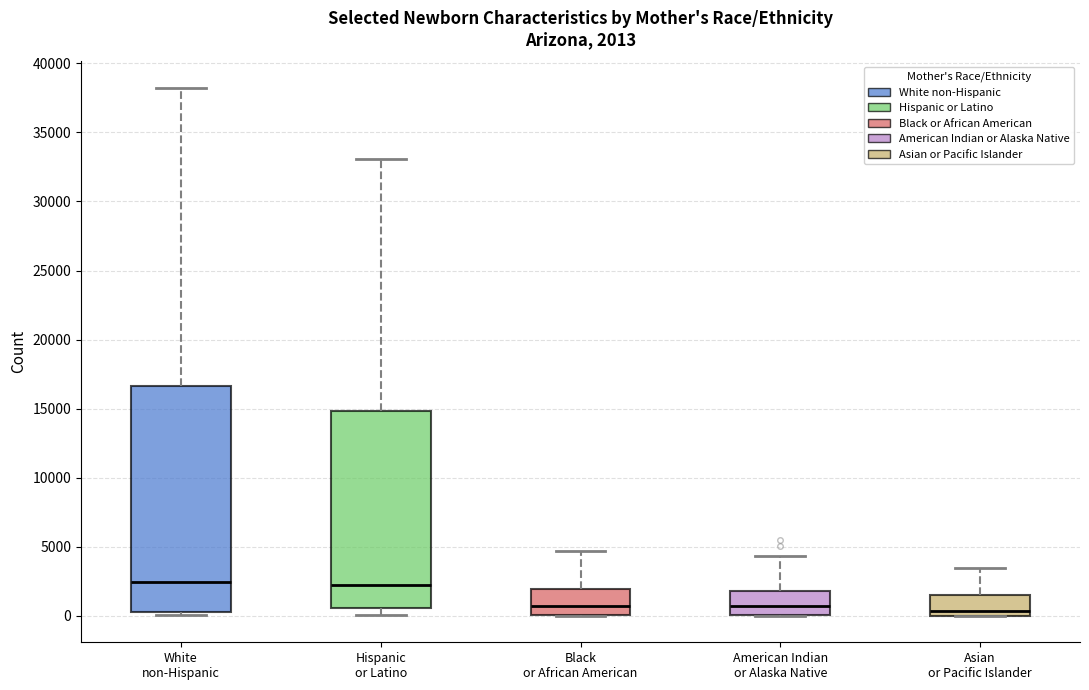

Comparing the boxes themselves (not the whiskers), which one is the tallest?

White non-Hispanic